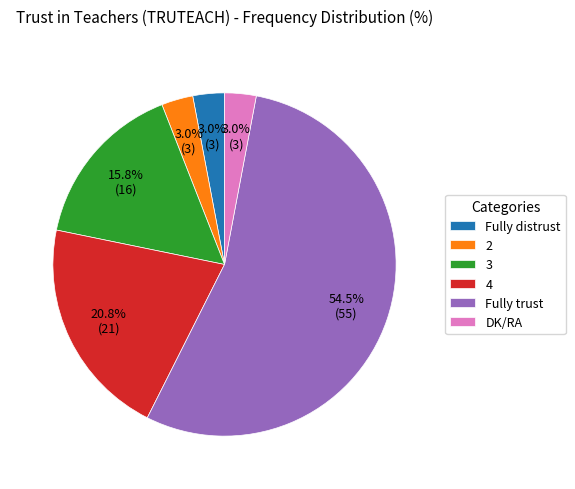

What is the largest slice in the pie chart?

Fully trust